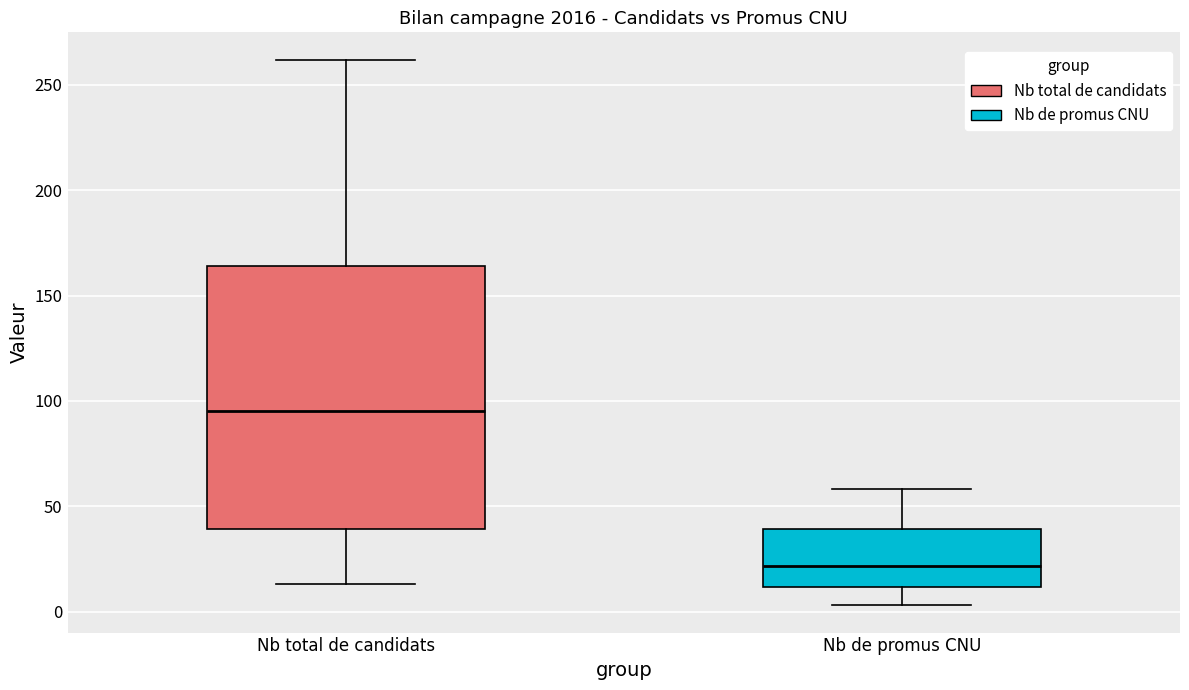

Where does the median line of the box for Nb total de candidats sit on the y-axis? The values are not printed on the chart, so give them approximately, as read against the axis.

95